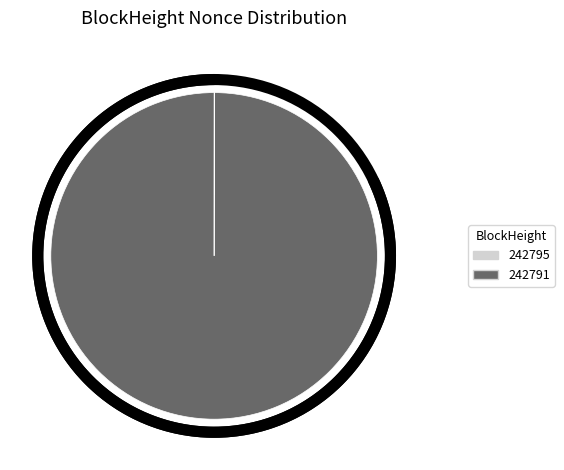

What is the total percentage of 242795 and 242791?

100.0%